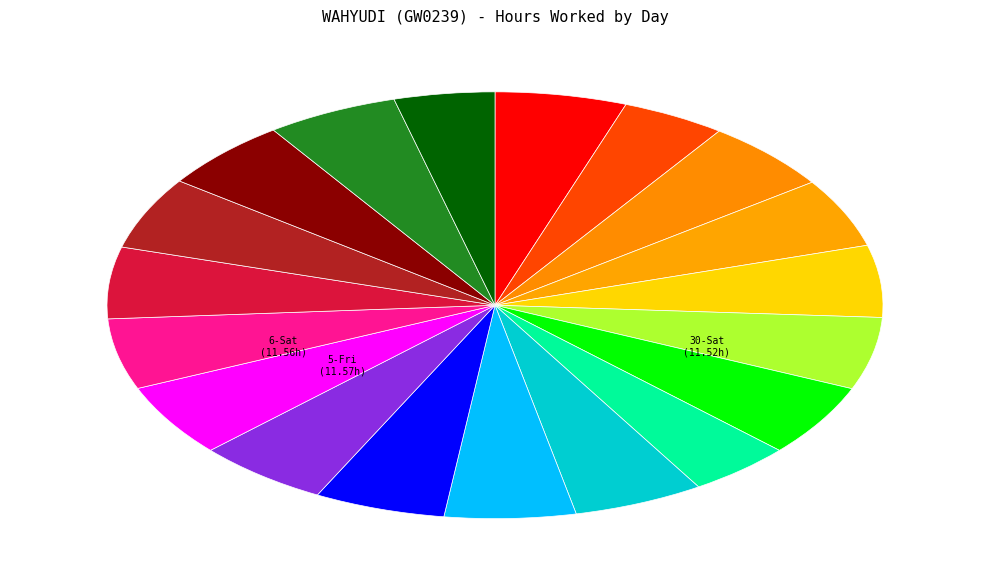

How many segments does this pie chart have?

19